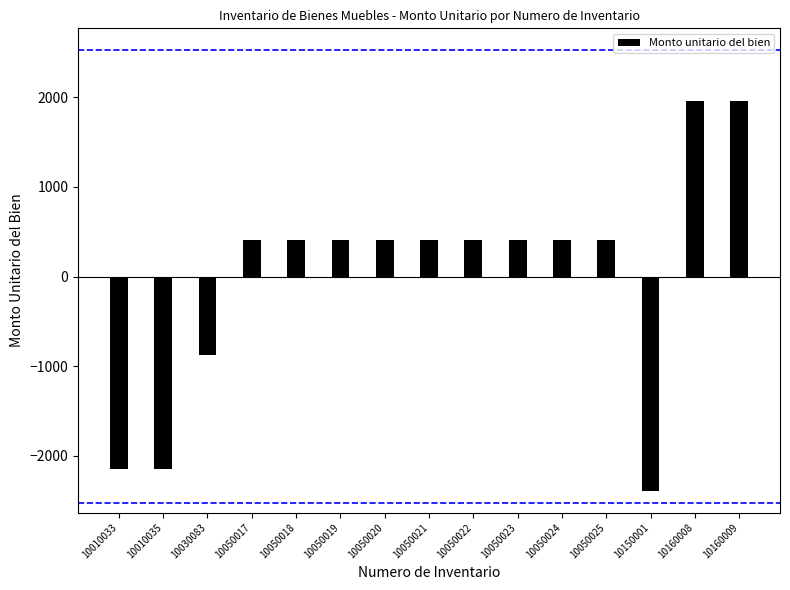

Is it true that the value at 10050018 is 125.7?

False